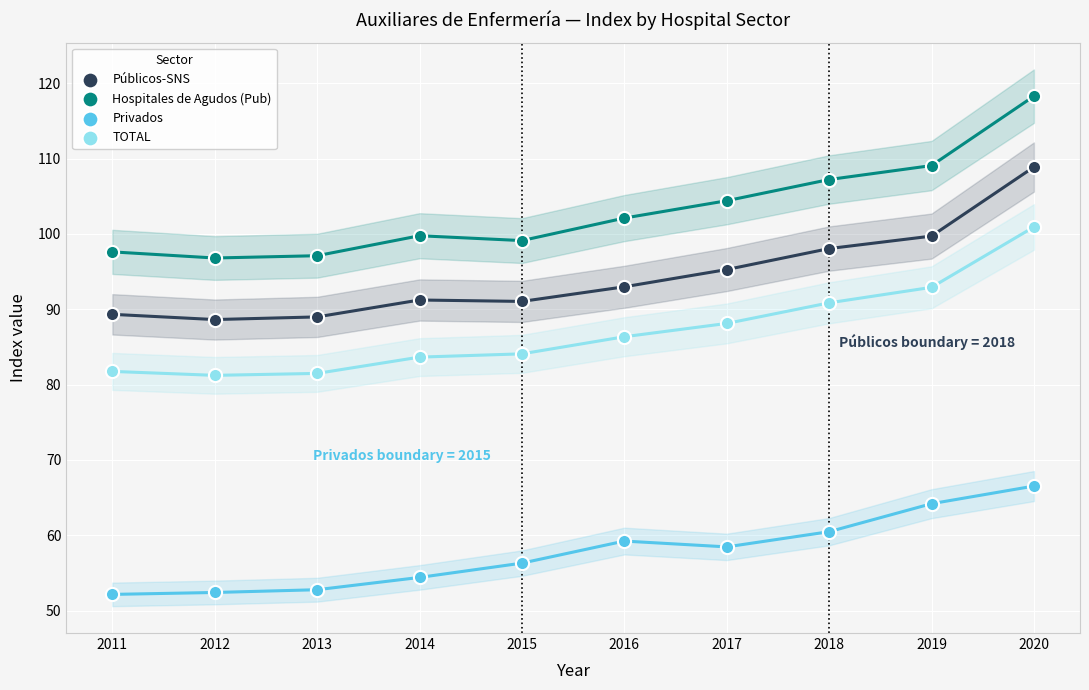

What are all the series names shown in the legend?

Públicos-SNS, Hospitales de Agudos (Pub), Privados, TOTAL